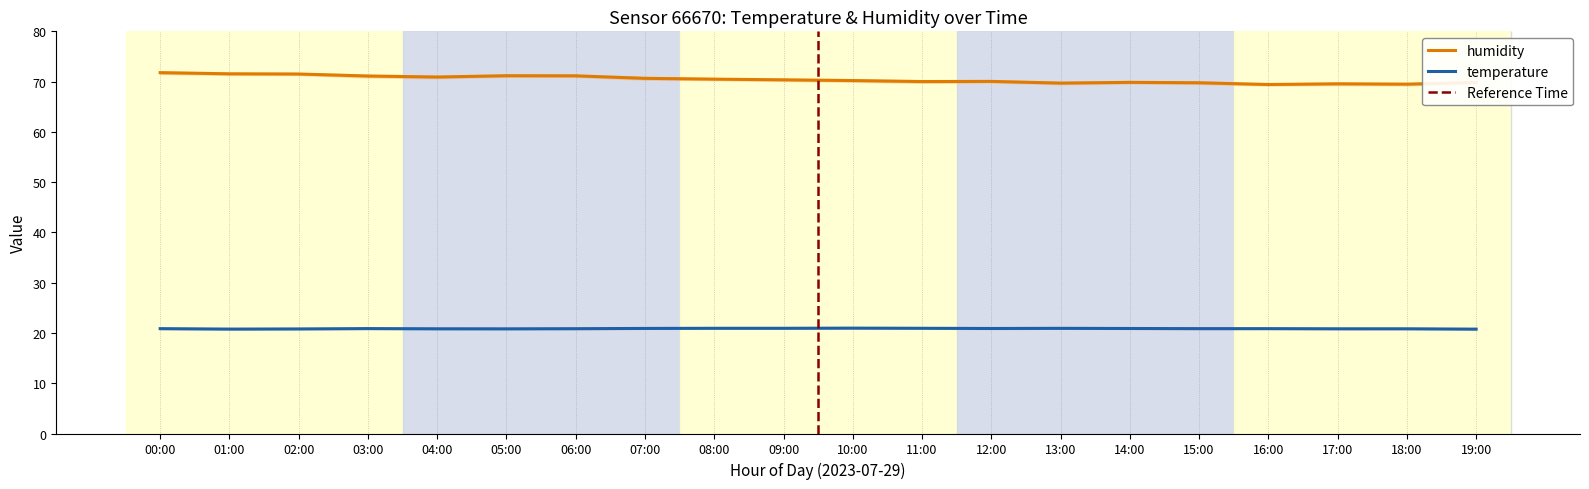

What are all the series names shown in the legend?

temperature, humidity